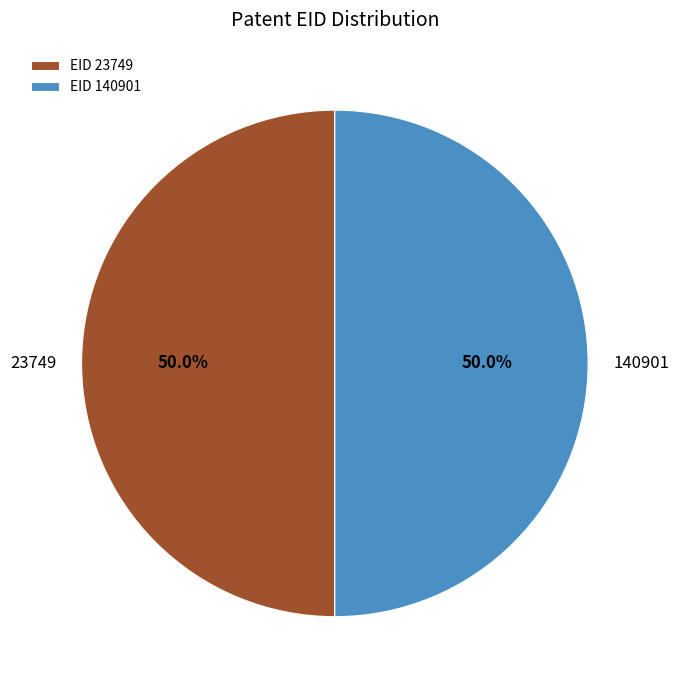

To the nearest percent, what percentage of the pie is 23749?

50%